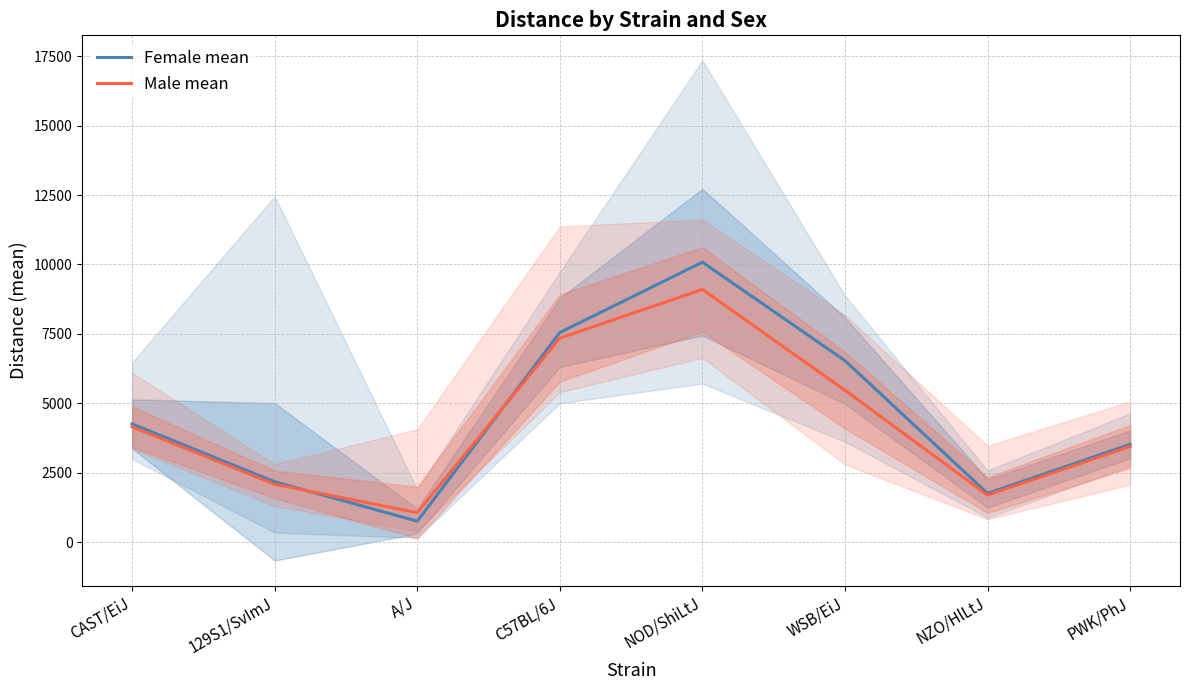

Where is the first local minimum for Male mean?

A/J